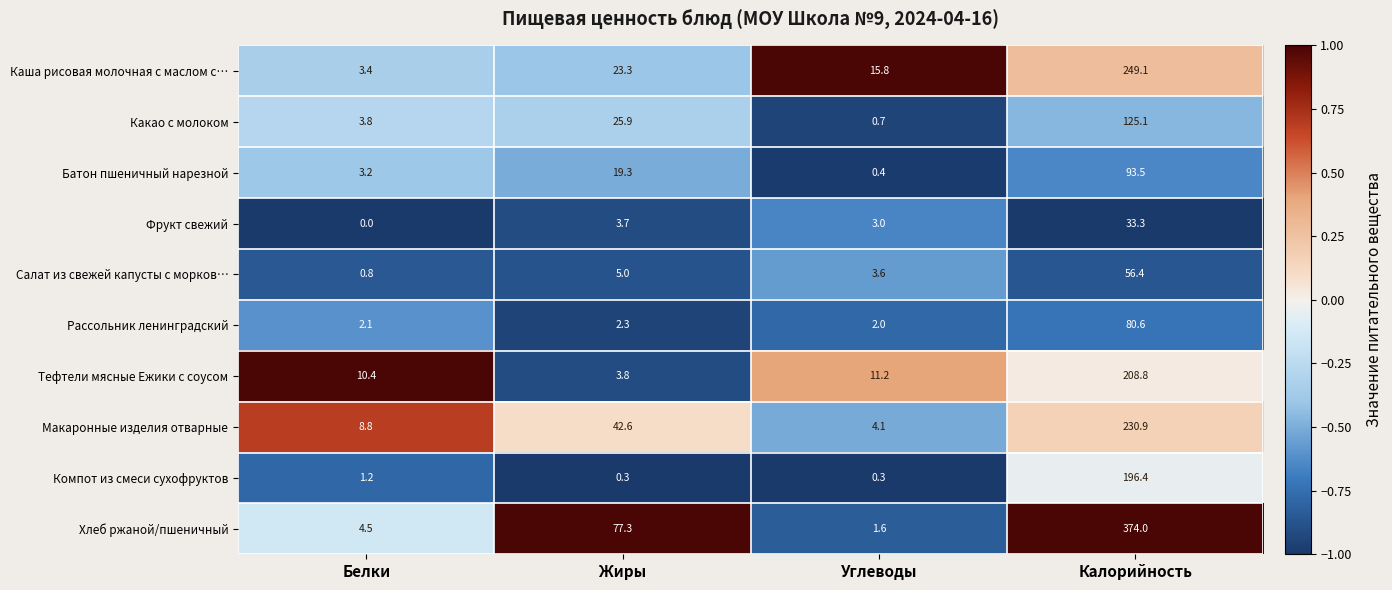

What is the average value of the Фрукт свежий series?

10.0